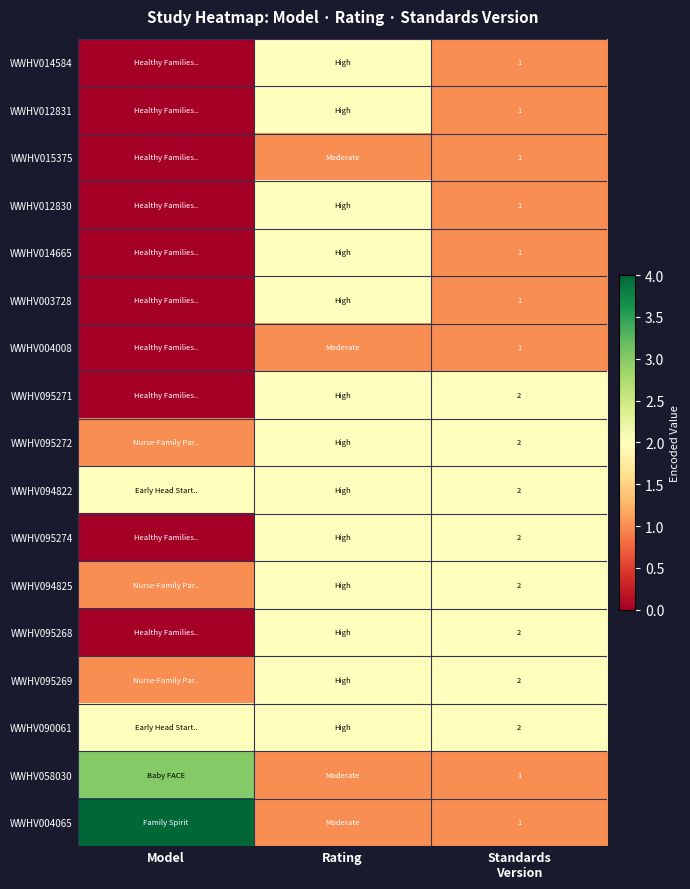

At which category is the sum across all series the highest?

Rating